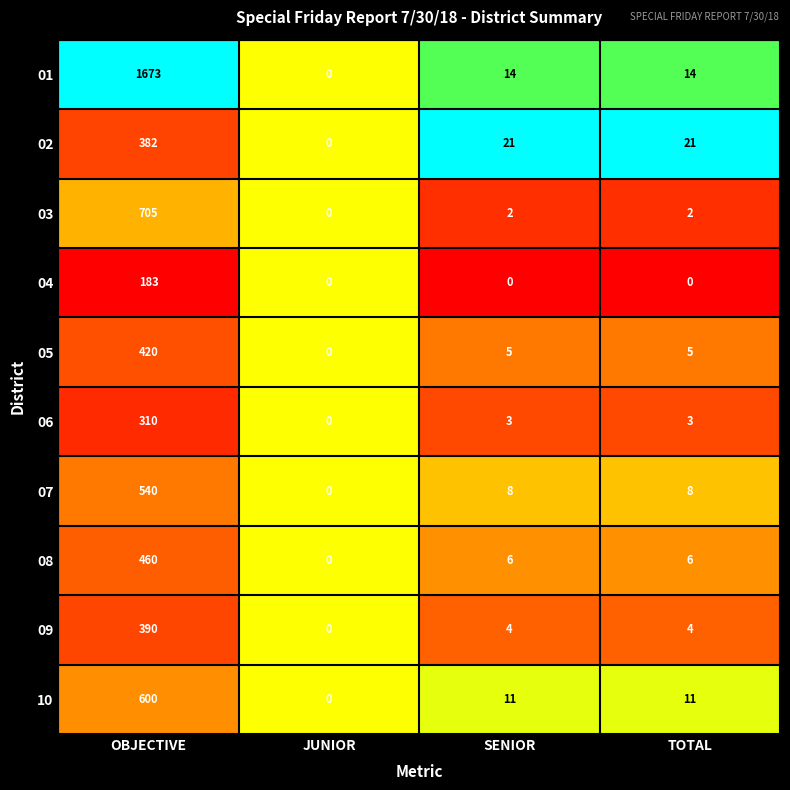

What is the total value across all series at OBJECTIVE?

5663